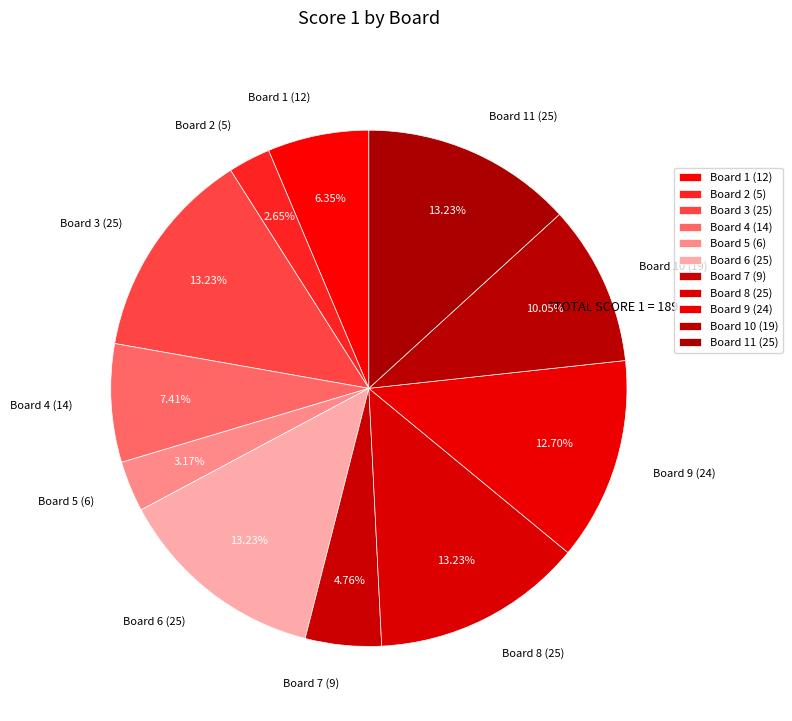

Do Board 6 (25) and Board 7 (9) together represent more than half of the pie?

No